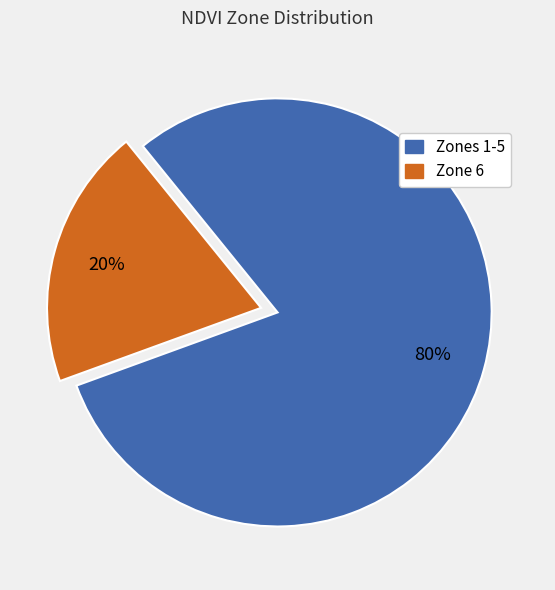

To the nearest percent, what is the average slice percentage?

50%